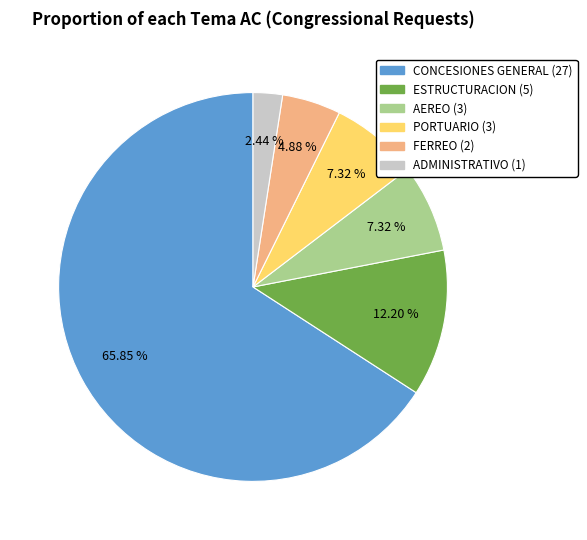

To the nearest percent, what is the combined percentage of ADMINISTRATIVO and ESTRUCTURACION?

15%